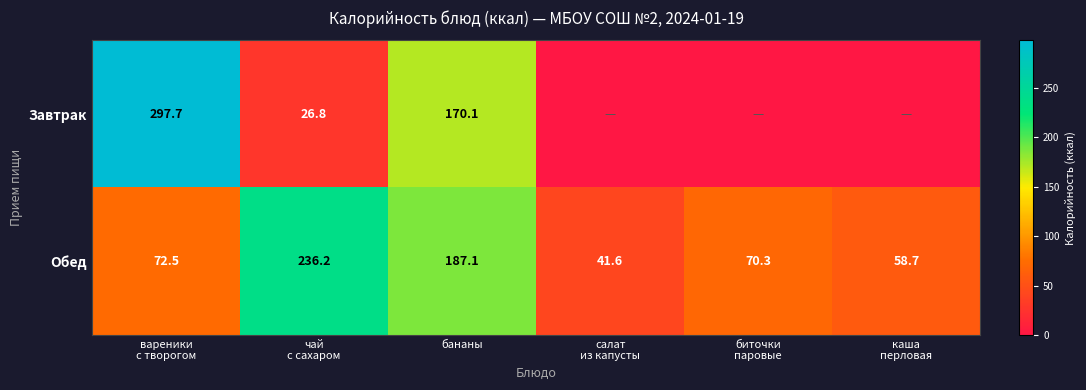

The Обед series shows 309.2 at бананы. True or false?

False